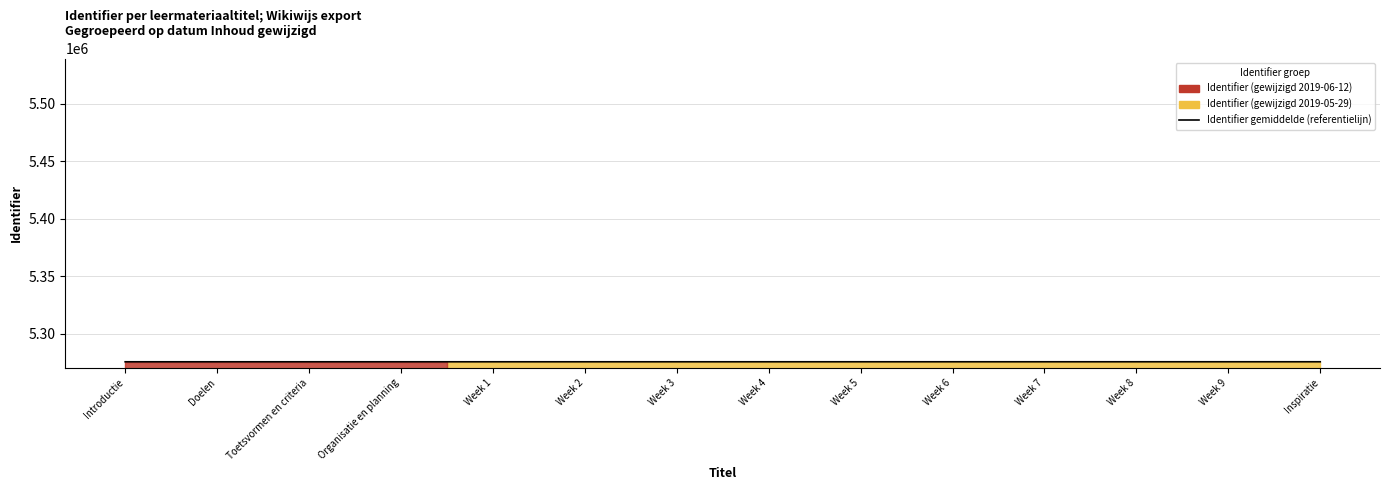

What is the greatest value displayed?

5275443